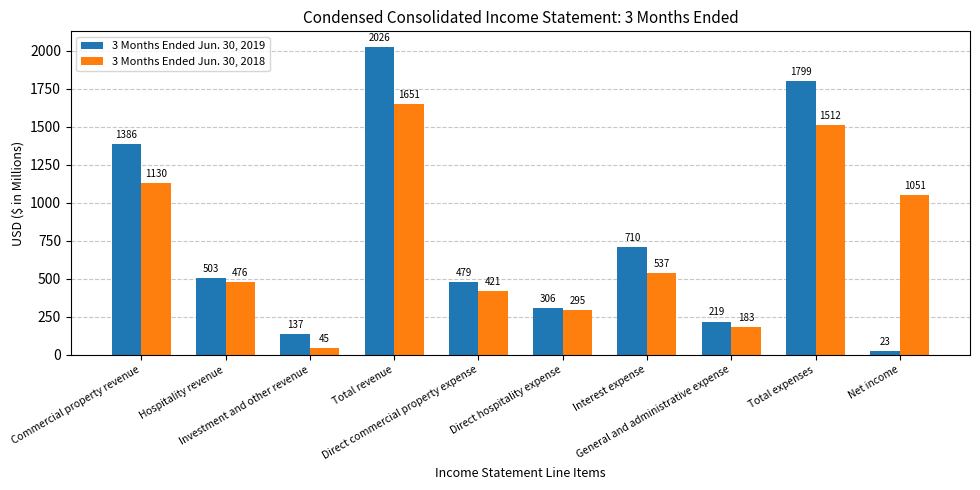

What are all the series names shown in the legend?

3 Months Ended Jun. 30, 2019, 3 Months Ended Jun. 30, 2018